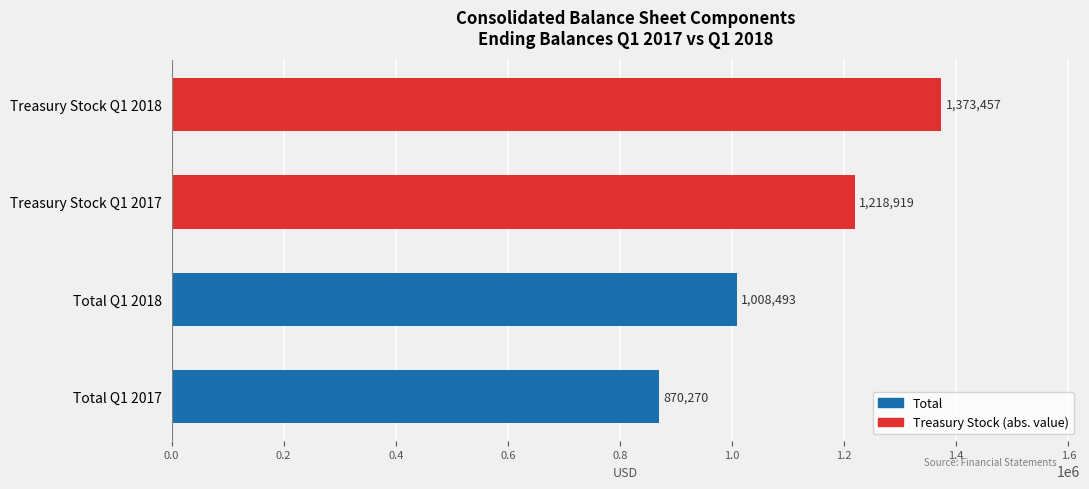

How many bars are there in total?

4